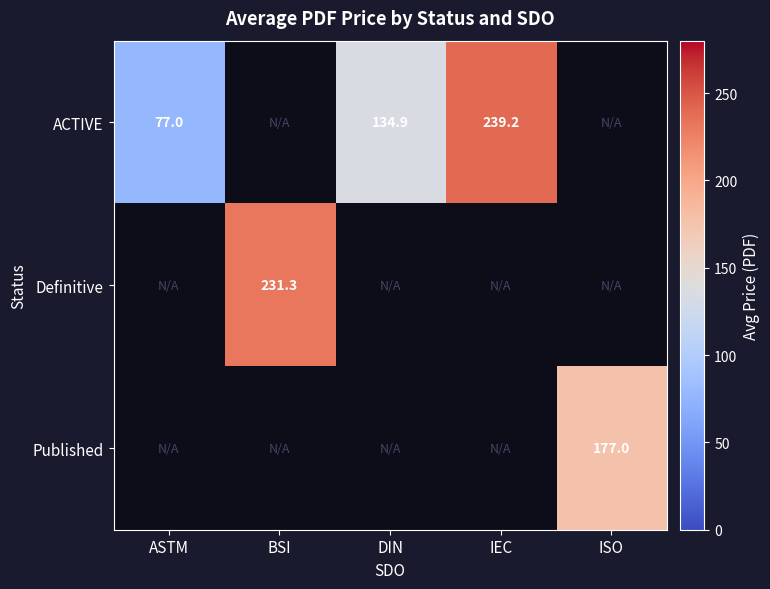

The value of Definitive at BSI is 374.1. True or false?

False